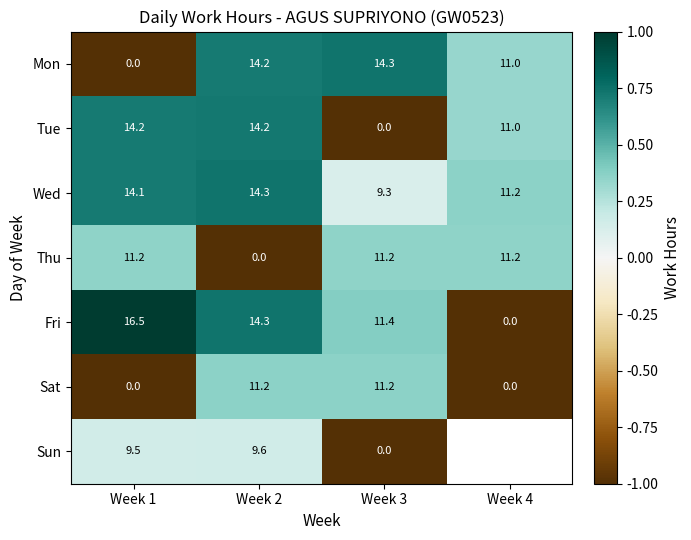

What is the difference between the maximum and minimum values in the Tue series?

14.2